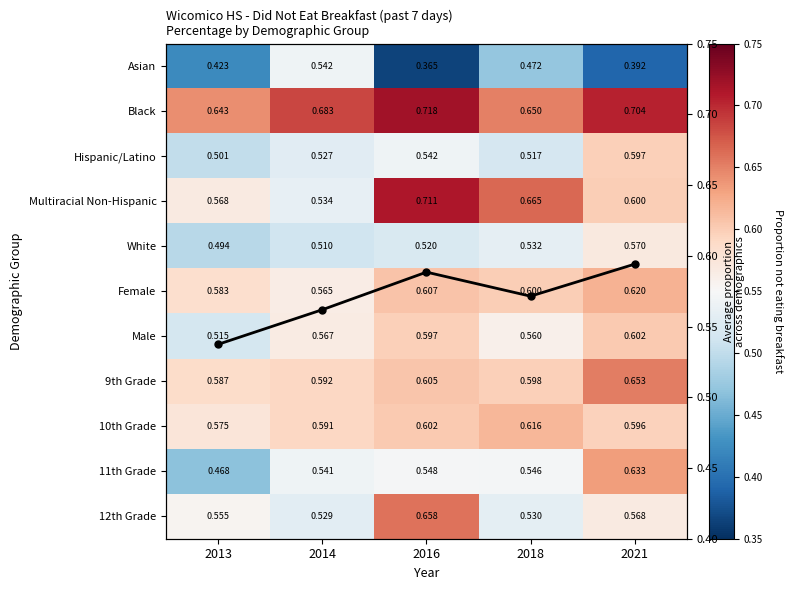

The 11th Grade series shows 0.3 at 2018. True or false?

False